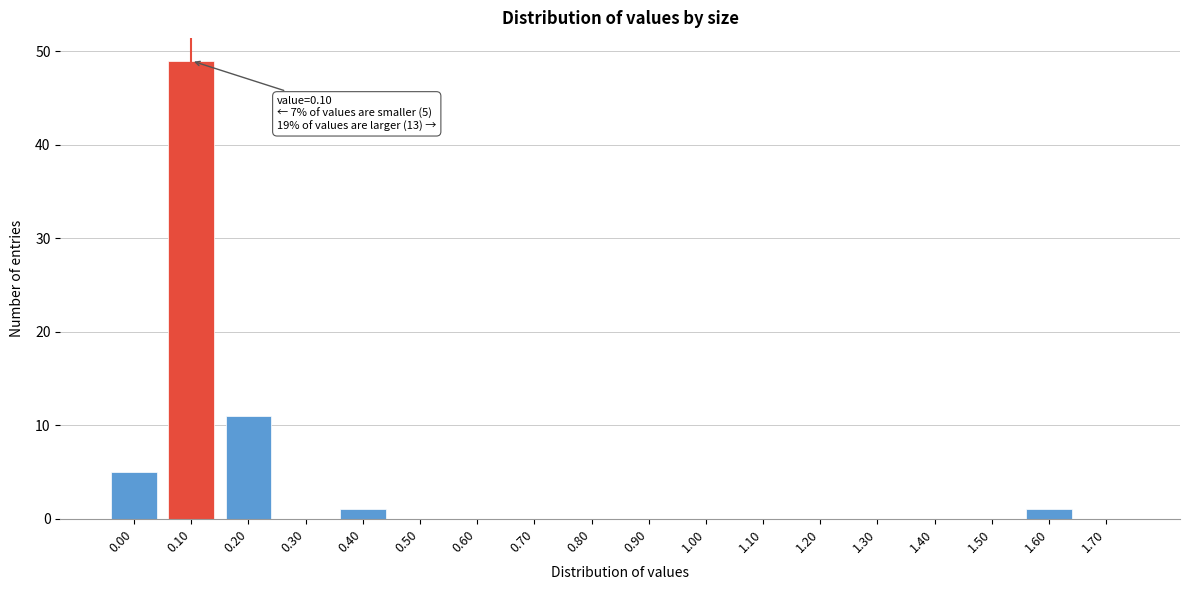

Reading left to right, what are all the values shown in this chart?

0.00=5	0.10=49	0.20=11	0.30=0	0.40=1	0.50=0	0.60=0	0.70=0	0.80=0	0.90=0	1.00=0	1.10=0	1.20=0	1.30=0	1.40=0	1.50=0	1.60=1	1.70=0